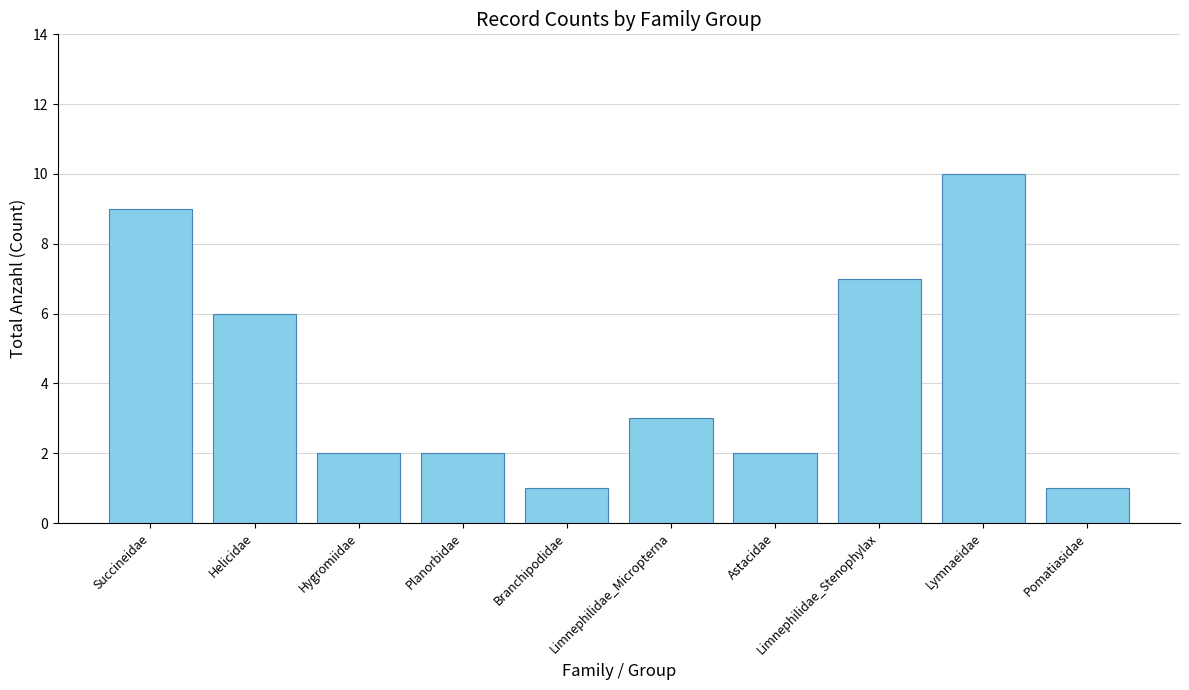

At which label is the value closest to 5?

Helicidae